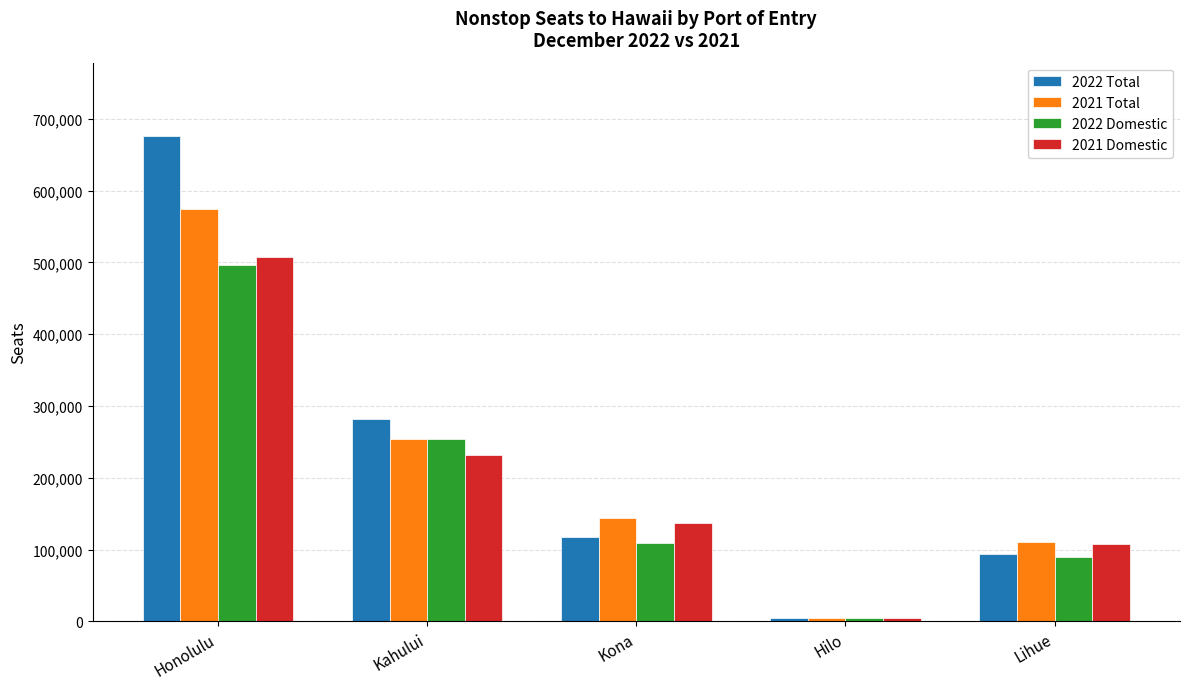

What is the difference between the highest and lowest values at Lihue?

21333